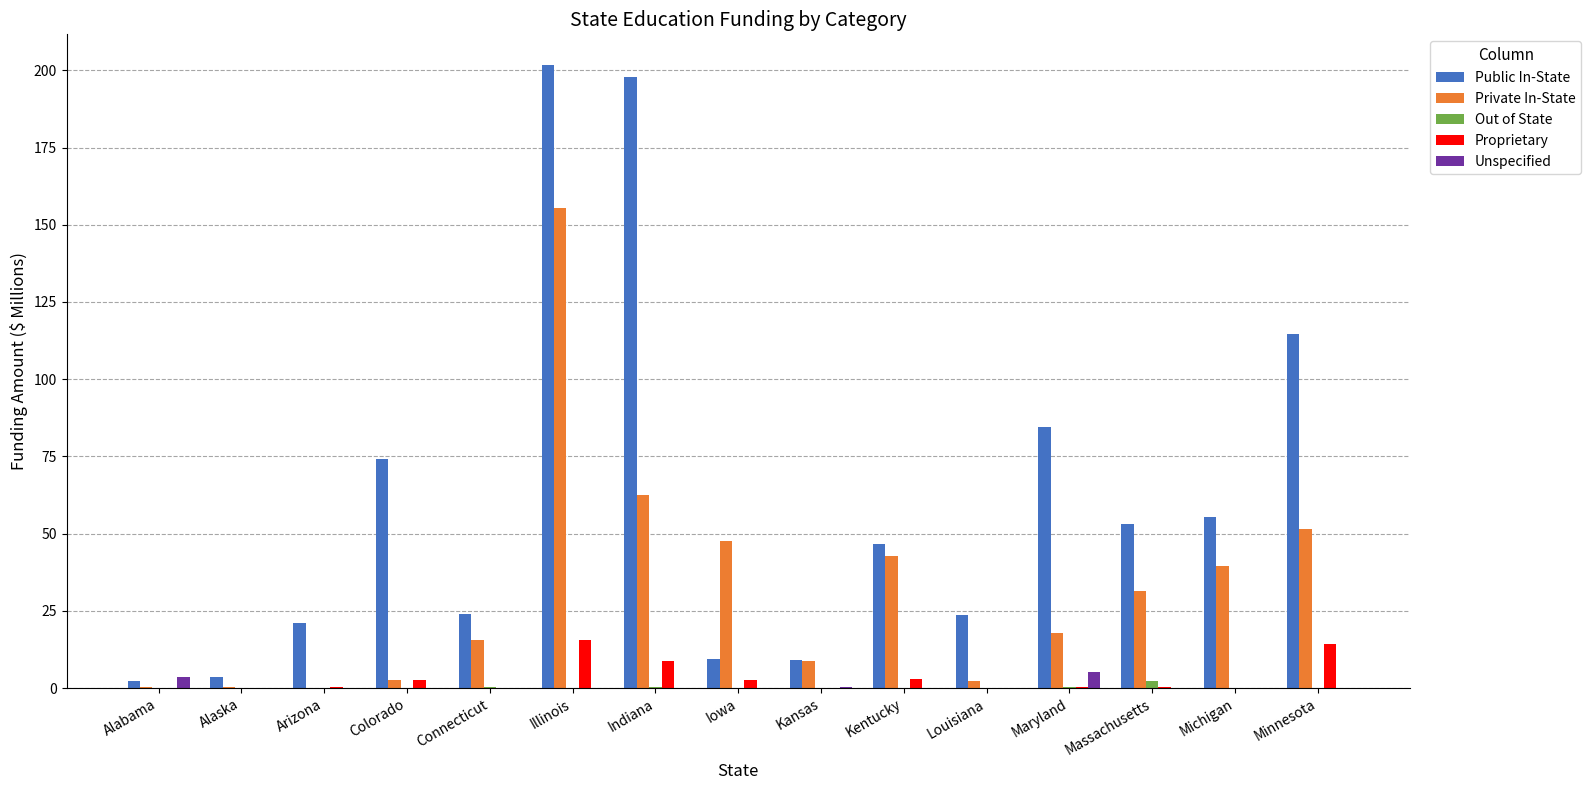

What is the maximum value shown in the chart?

201.6